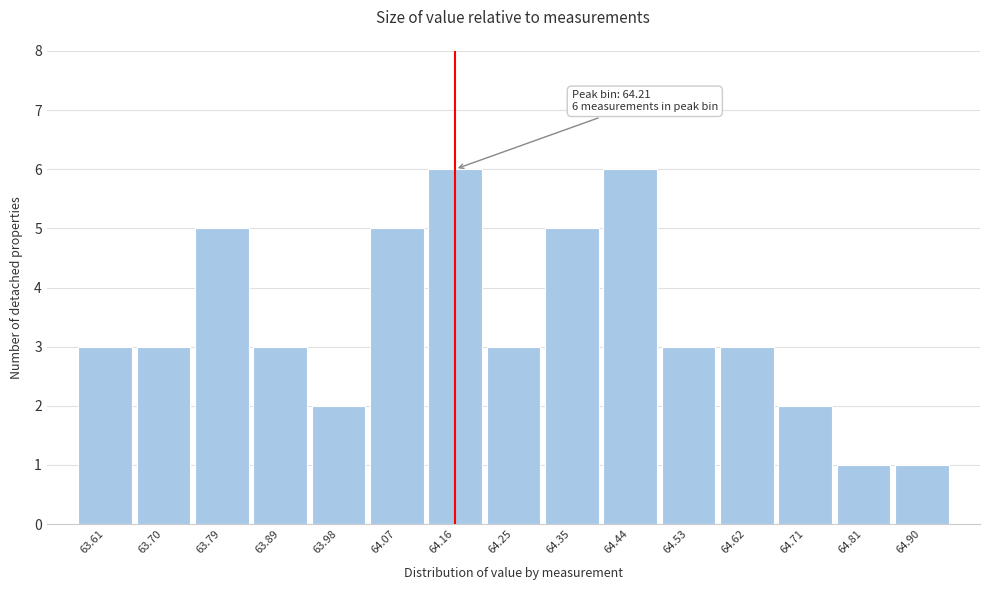

Reading left to right, transcribe all the data shown in this chart.

63.61=3	63.70=3	63.79=5	63.89=3	63.98=2	64.07=5	64.16=6	64.25=3	64.35=5	64.44=6	64.53=3	64.62=3	64.71=2	64.81=1	64.90=1